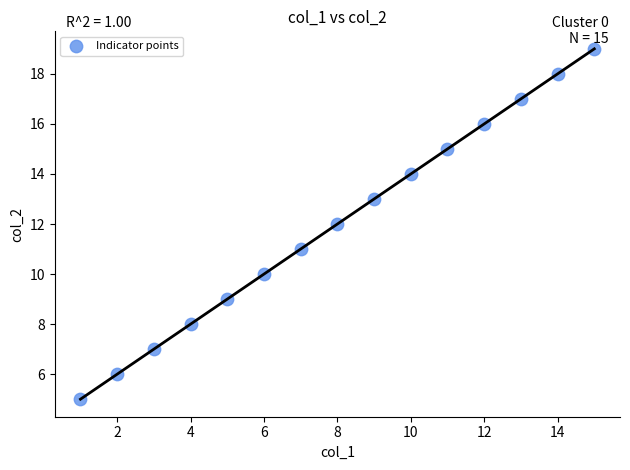

What is the range of X values (max minus min)?

14